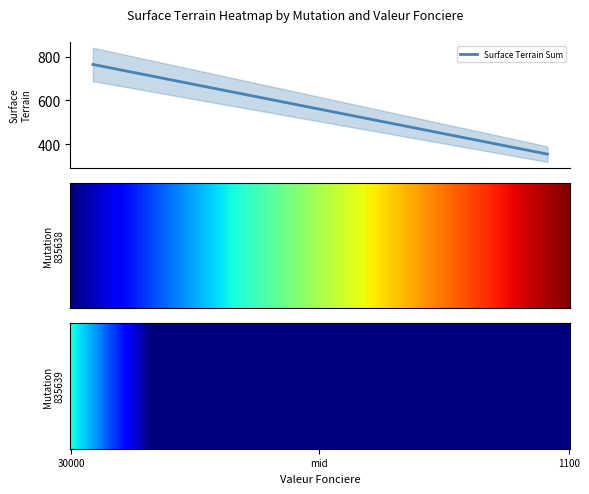

What is the total value across all series at 2019-835638?

652